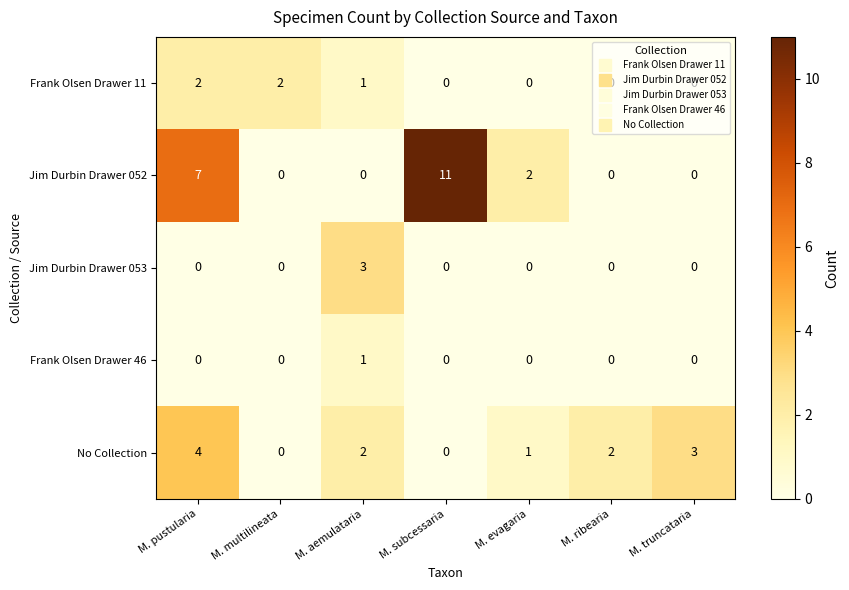

Is it true that Jim Durbin Drawer 052 equals -8 at M. multilineata?

False